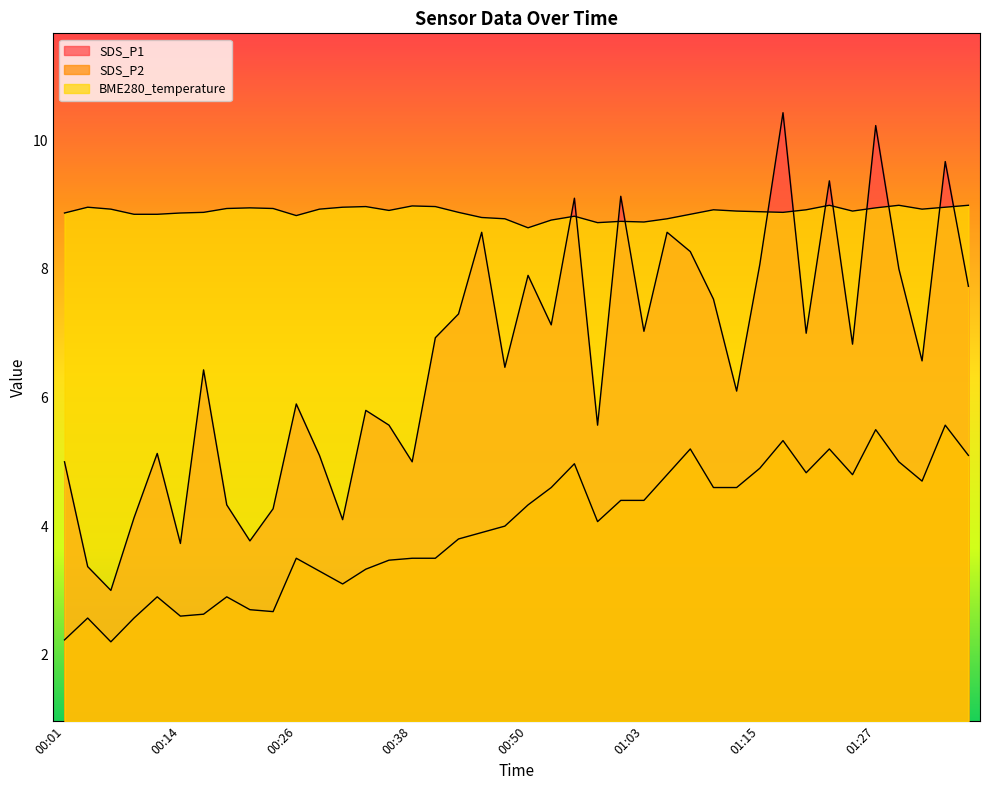

What are all the series names shown in the legend?

SDS_P1, SDS_P2, BME280_temperature